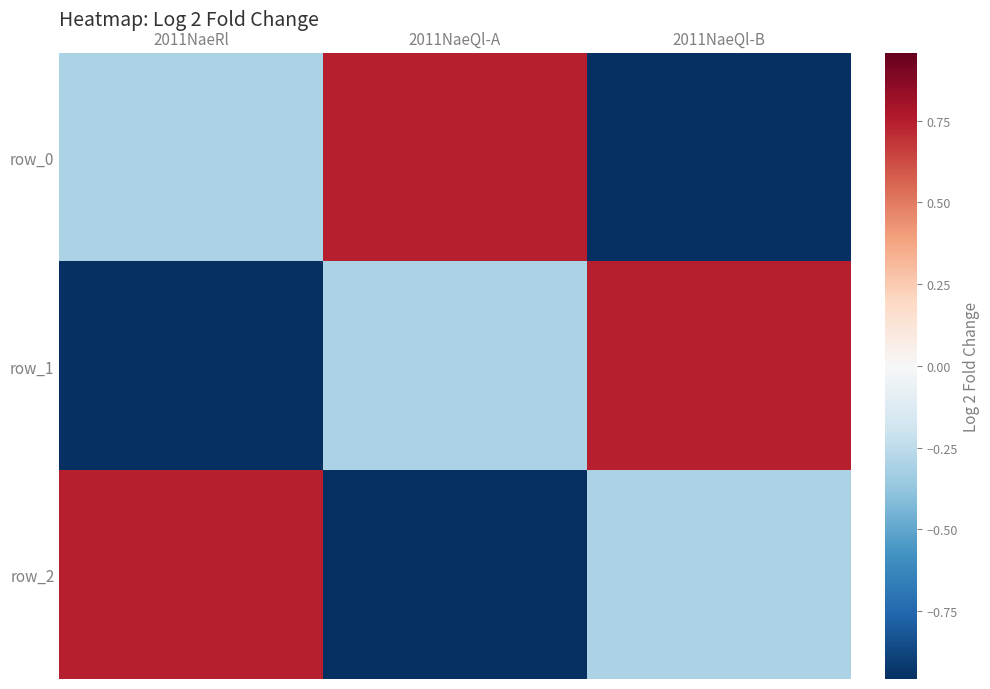

How many values in row_1 are below zero?

2